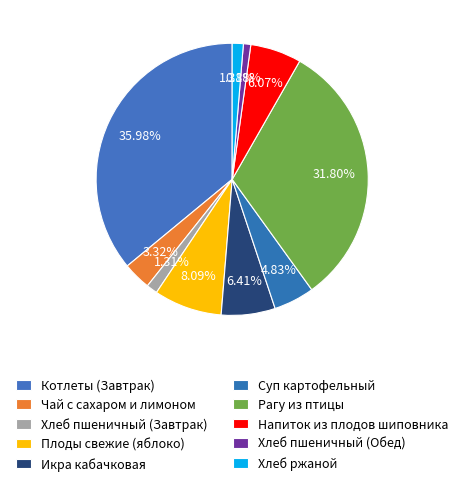

Count the number of slices in the pie.

10